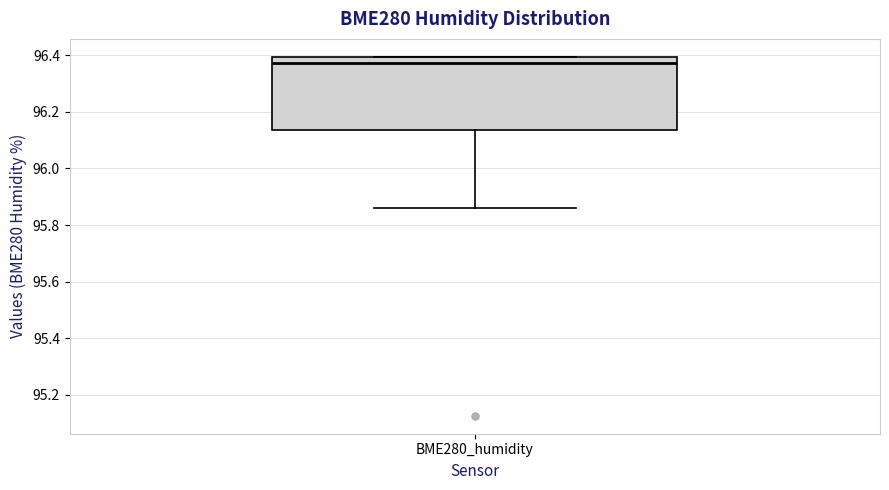

Transcribe this box plot: give where the median line is, the range the box spans, and where the two whiskers end, as read against the y-axis. The values are not printed on the chart, so give them approximately, as read against the axis.

median 96.38, box 96.14 to 96.40, whiskers 95.86 to 96.40